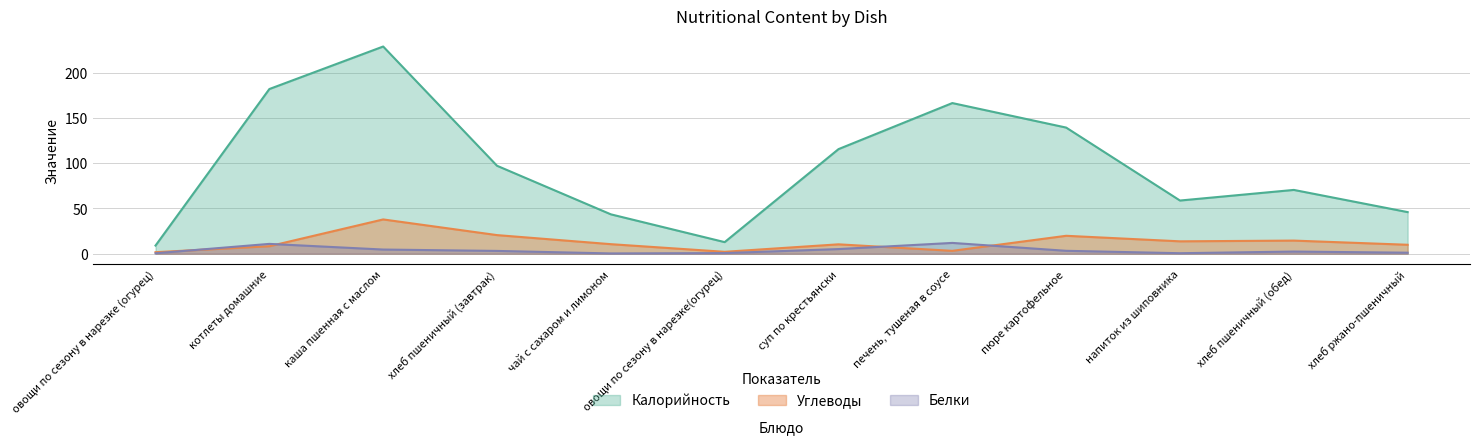

Reading left to right, what are all the values shown in this chart?

Калорийность: овощи по сезону в нарезке (огурец)=9.0	котлеты домашние=182.0	каша пшенная с маслом=229.0	хлеб пшеничный (завтрак)=97.2	чай с сахаром и лимоном=43.5	овощи по сезону в нарезке(огурец)=12.8	суп по крестьянски=115.6	печень, тушеная в соусе=166.5	пюре картофельное=139.4	напиток из шиповника=58.8	хлеб пшеничный (обед)=70.5	хлеб ржано-пшеничный=46.0
Белки: овощи по сезону в нарезке (огурец)=0.5	котлеты домашние=10.8	каша пшенная с маслом=4.6	хлеб пшеничный (завтрак)=3.1	чай с сахаром и лимоном=0.3	овощи по сезону в нарезке(огурец)=0.7	суп по крестьянски=5.1	печень, тушеная в соусе=11.9	пюре картофельное=3.2	напиток из шиповника=0.5	хлеб пшеничный (обед)=2.4	хлеб ржано-пшеничный=1.1
Углеводы: овощи по сезону в нарезке (огурец)=1.7	котлеты домашние=8.3	каша пшенная с маслом=37.9	хлеб пшеничный (завтрак)=20.6	чай с сахаром и лимоном=10.5	овощи по сезону в нарезке(огурец)=2.1	суп по крестьянски=10.4	печень, тушеная в соусе=3.2	пюре картофельное=19.8	напиток из шиповника=13.7	хлеб пшеничный (обед)=14.5	хлеб ржано-пшеничный=9.9